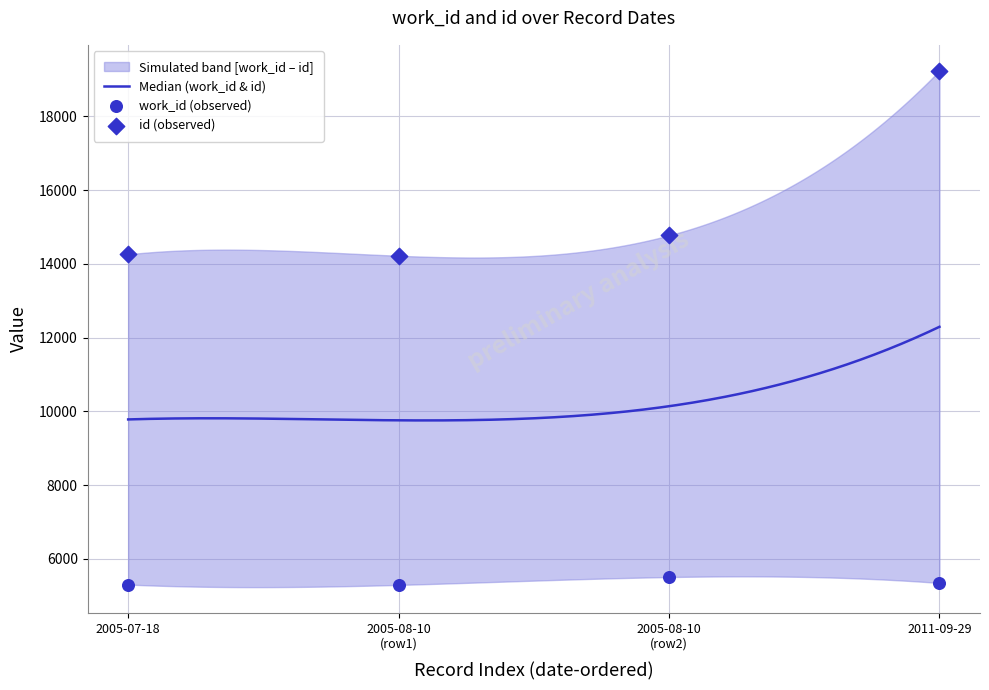

What are all the series names shown in the legend?

work_id, id